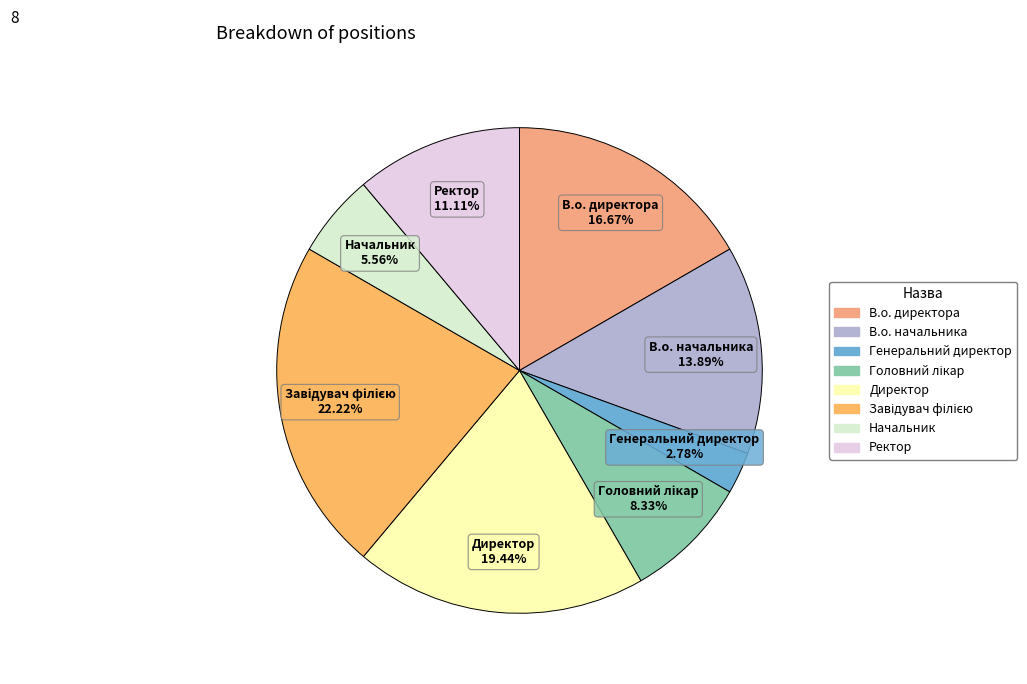

Which has a higher value, Директор or В.о. начальника?

Директор